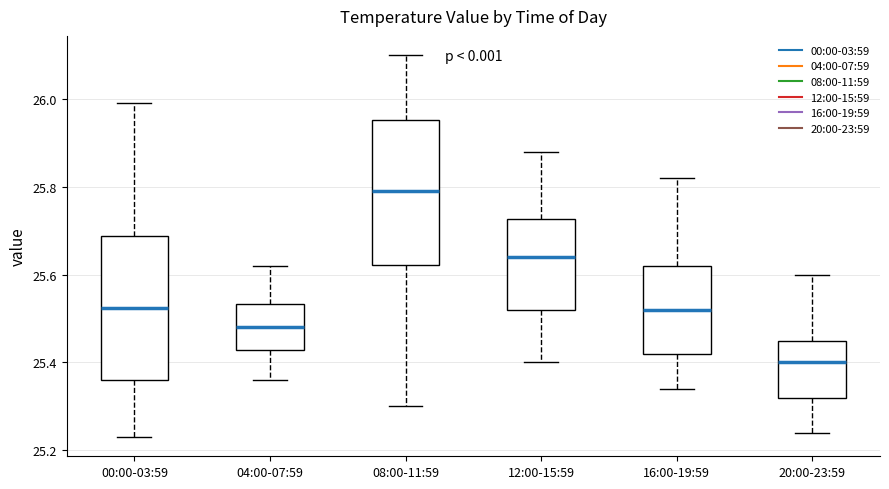

Reading left to right, read every box against the y-axis: the position of its median line, the range the box covers, and the ends of its whiskers. The values are not printed on the chart, so give them approximately, as read against the axis.

00:00-03:59: median 25.52, box 25.36 to 25.68, whiskers 25.24 to 26.00
04:00-07:59: median 25.48, box 25.42 to 25.54, whiskers 25.36 to 25.62
08:00-11:59: median 25.80, box 25.62 to 25.96, whiskers 25.30 to 26.10
12:00-15:59: median 25.64, box 25.52 to 25.72, whiskers 25.40 to 25.88
16:00-19:59: median 25.52, box 25.42 to 25.62, whiskers 25.34 to 25.82
20:00-23:59: median 25.40, box 25.32 to 25.46, whiskers 25.24 to 25.60